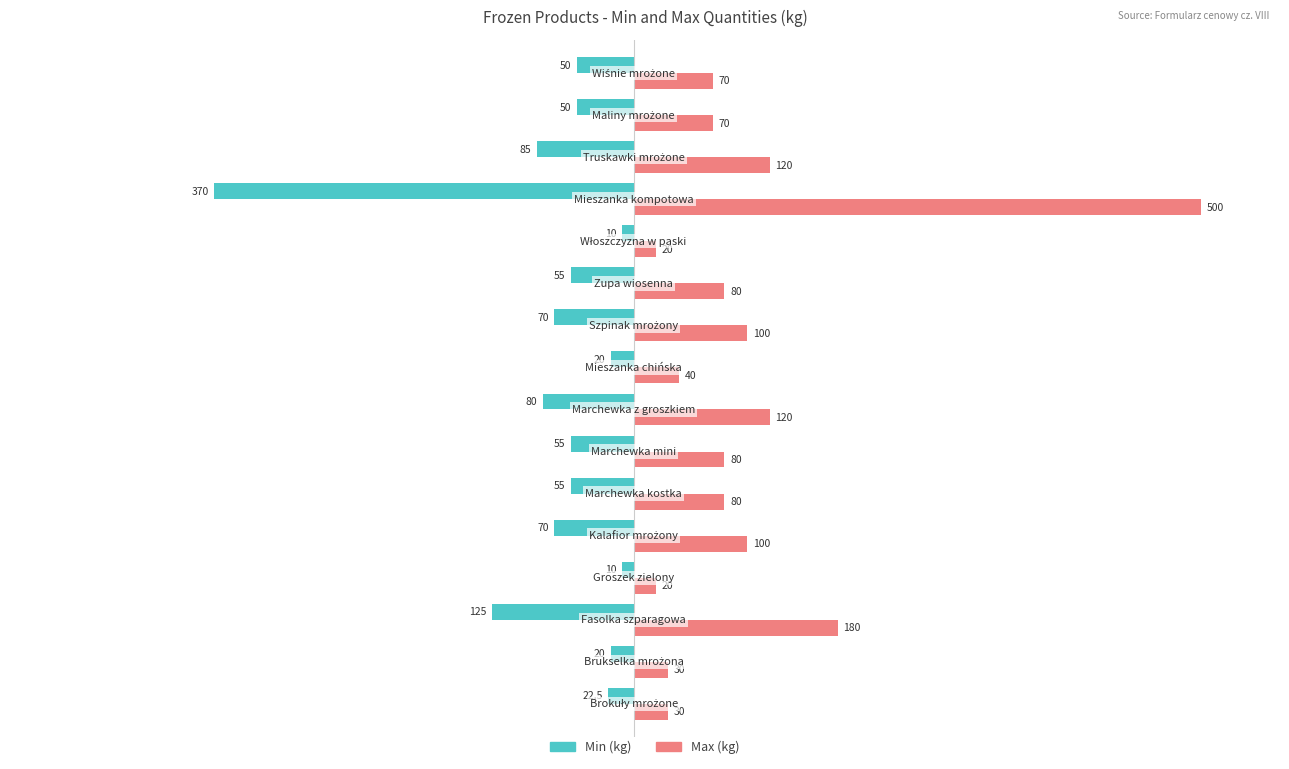

What is the average value of the Min (kg) series?

-71.7